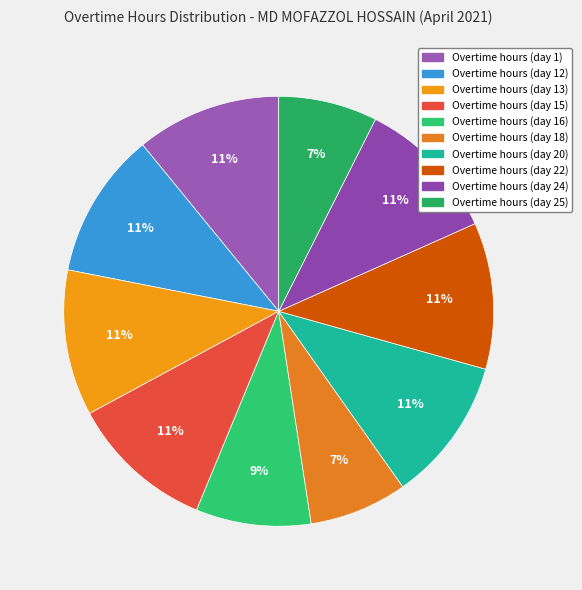

Does Overtime hours (day 13) account for over 50% of the chart?

No